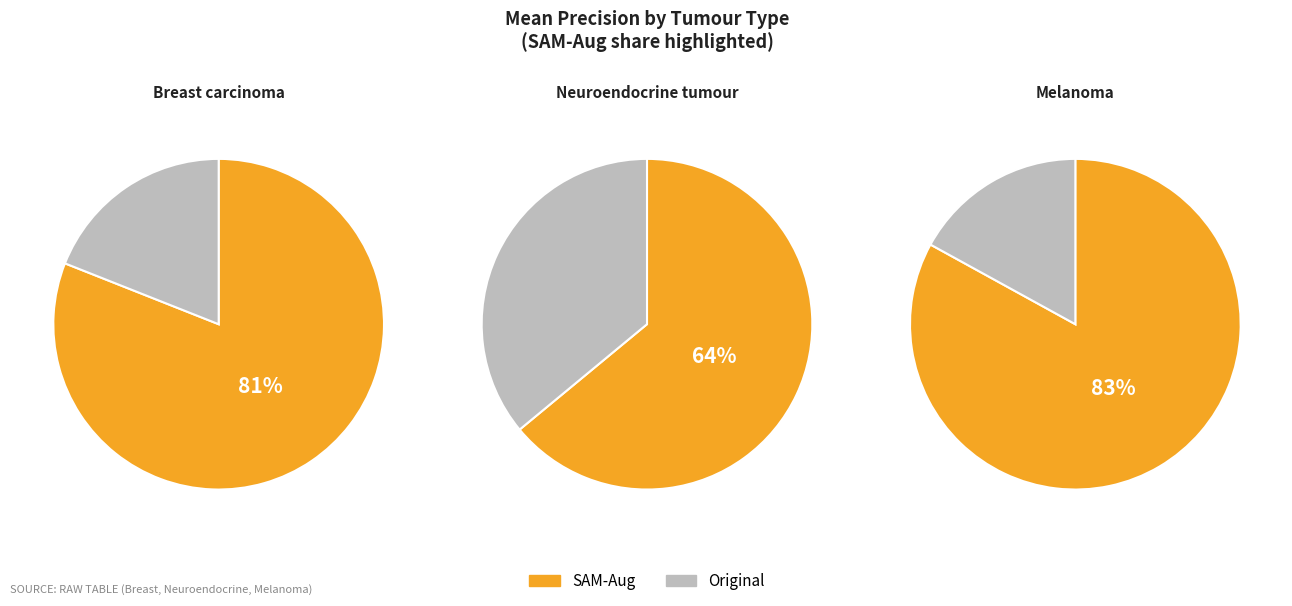

What is the largest slice in the pie chart?

Melanoma